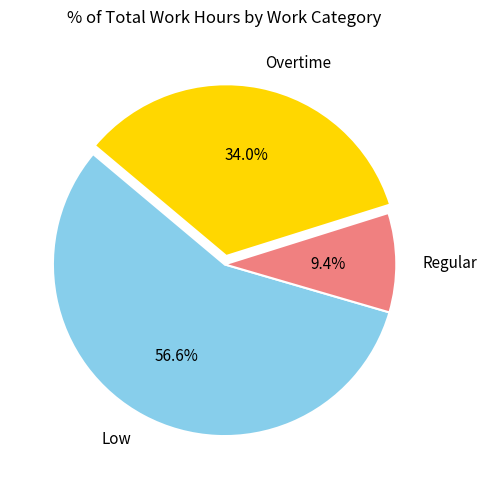

Combined, do Overtime and Regular account for over 50%?

No